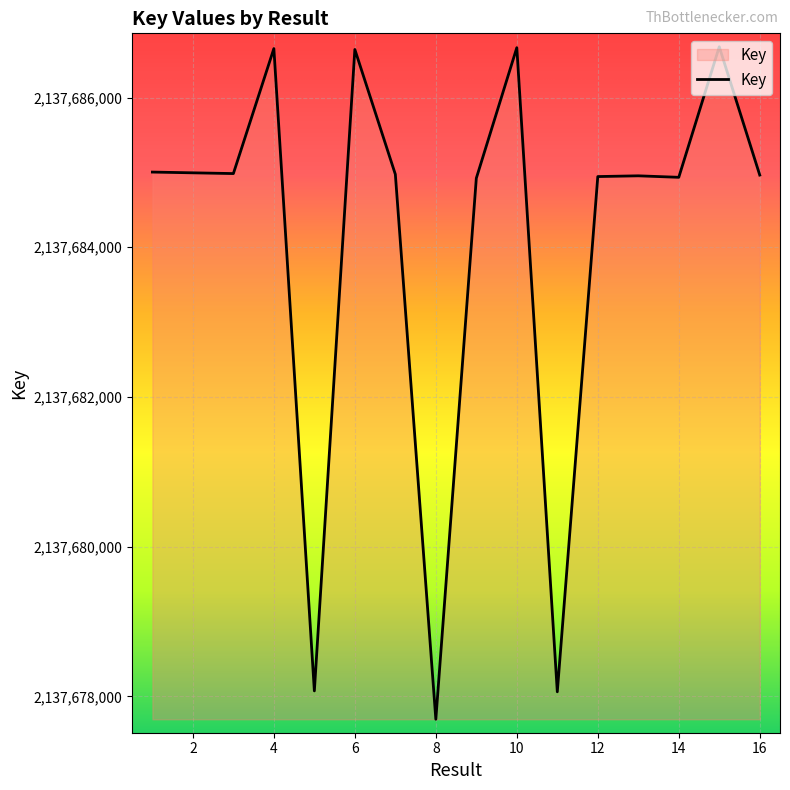

What is the greatest value displayed?

2137686679